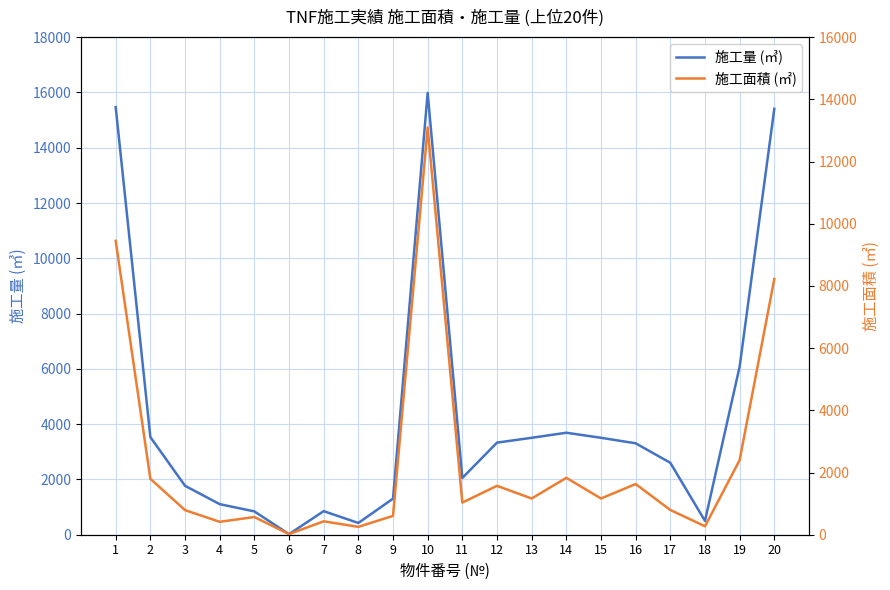

Count the number of data series in this chart.

2